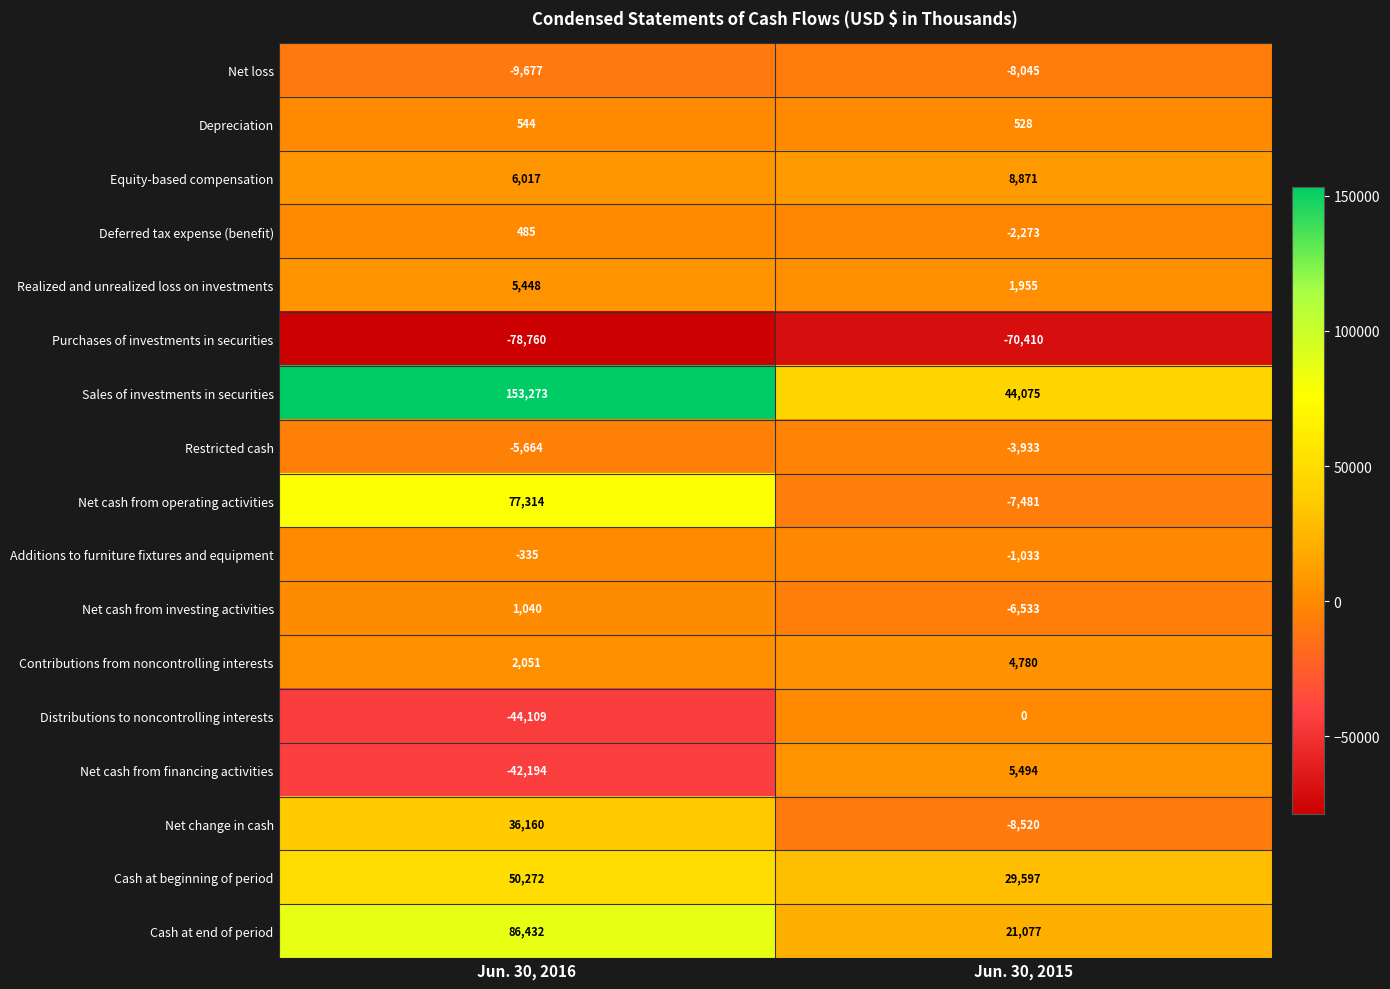

What is the maximum value shown in the chart?

153273